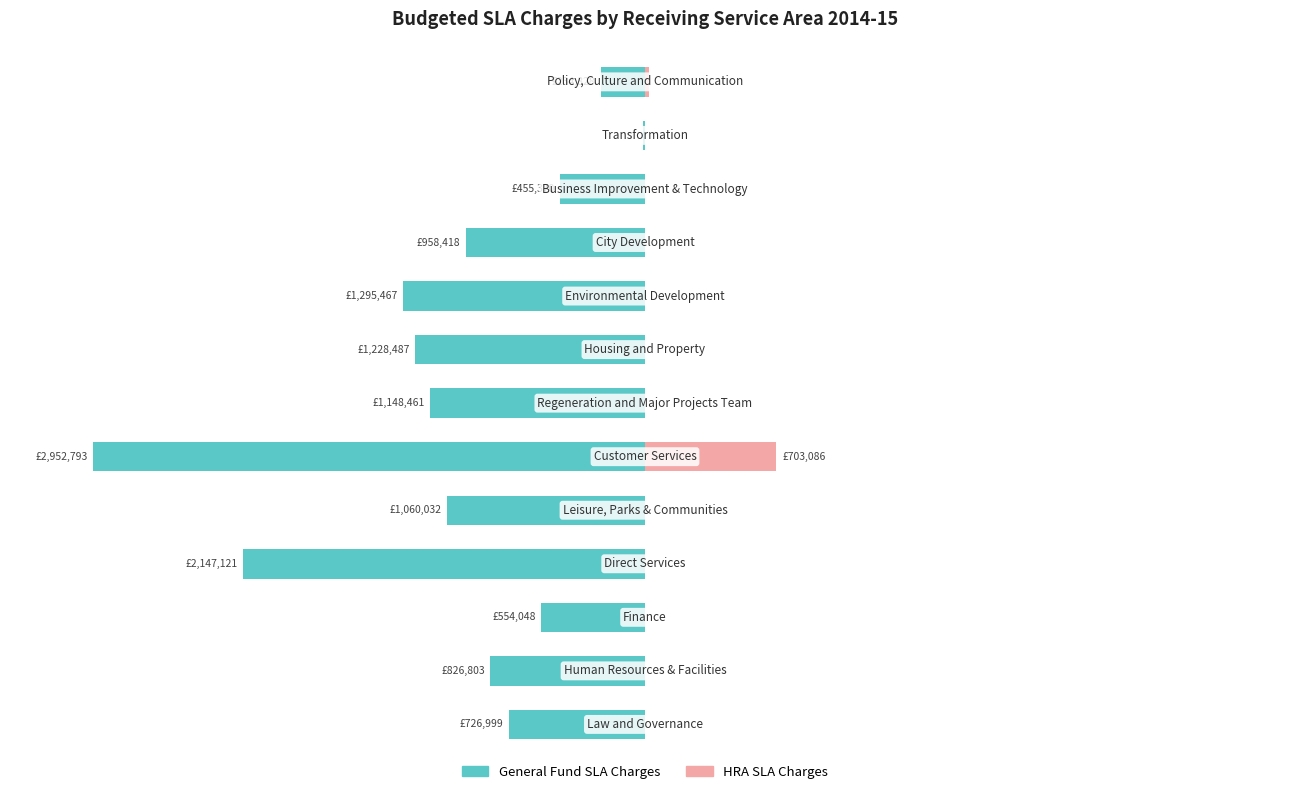

How many bars are there in each group?

2